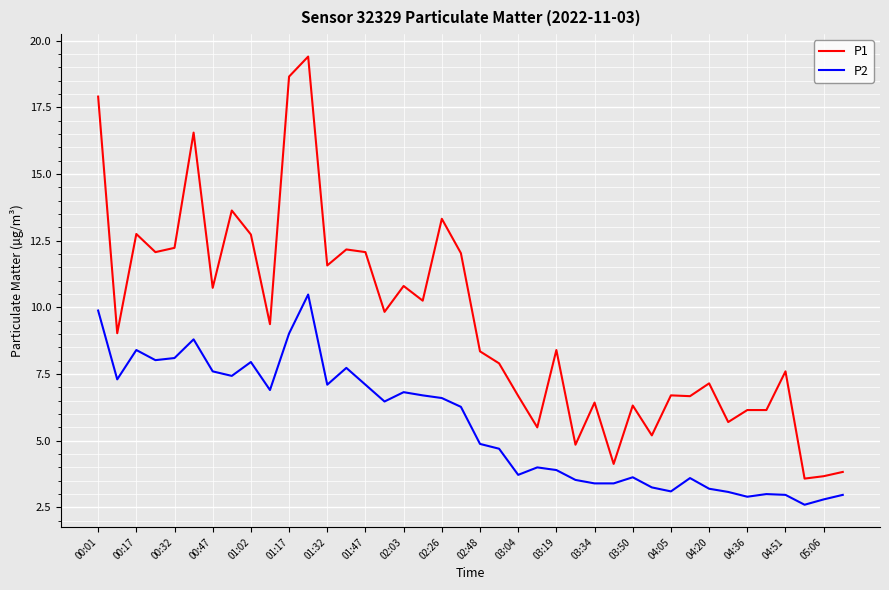

Rank the series by their average value, from highest to lowest.

P1, P2